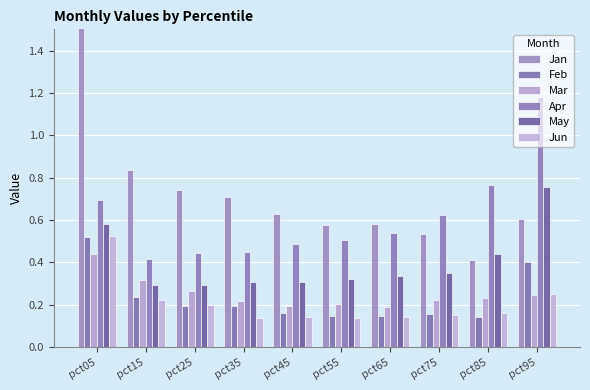

How many groups of bars are there?

10